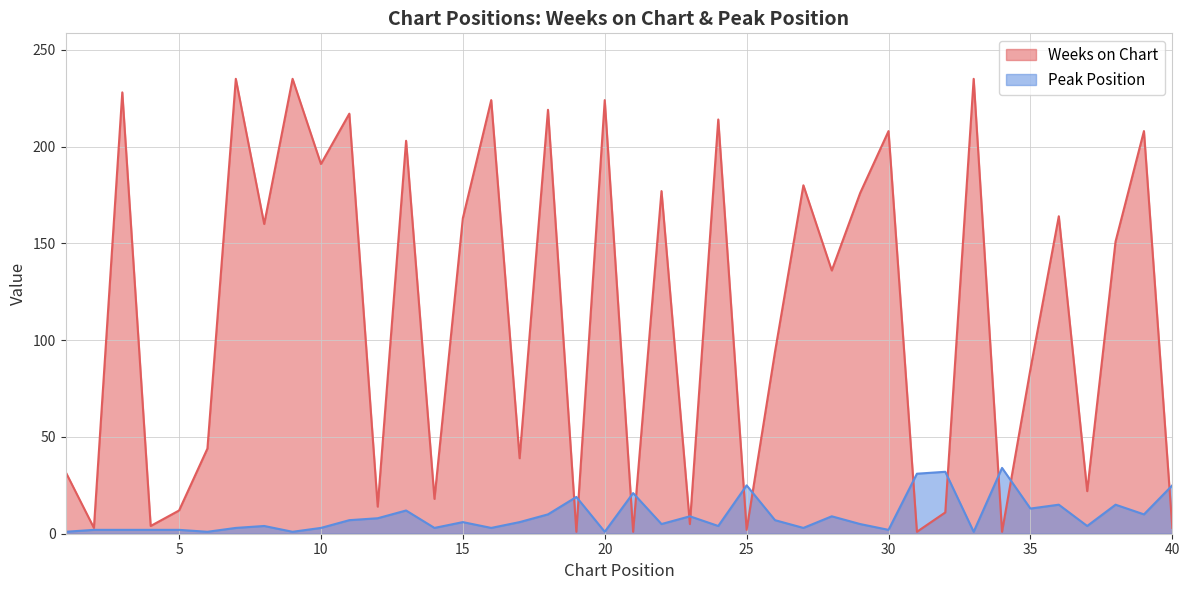

What is the minimum value shown in the chart?

1